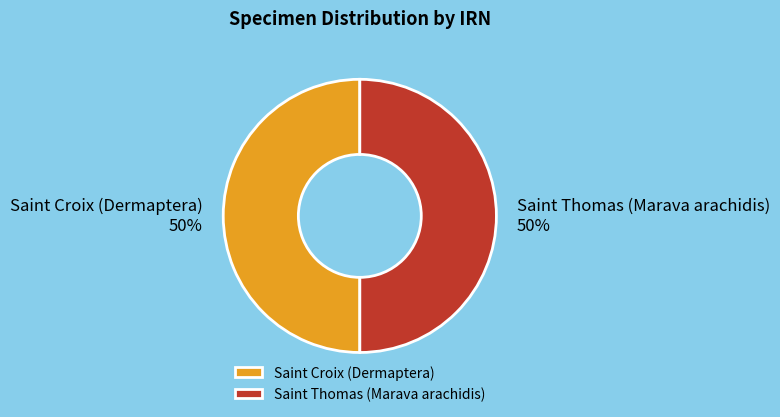

To the nearest percent, what is the average slice percentage?

50%